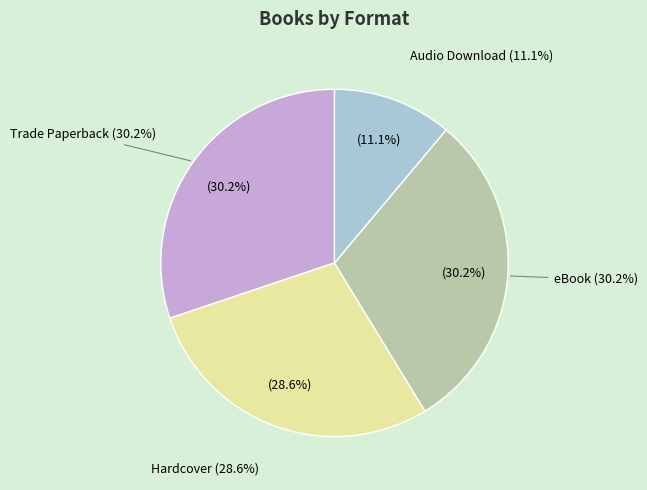

How many slices are in this pie chart?

4